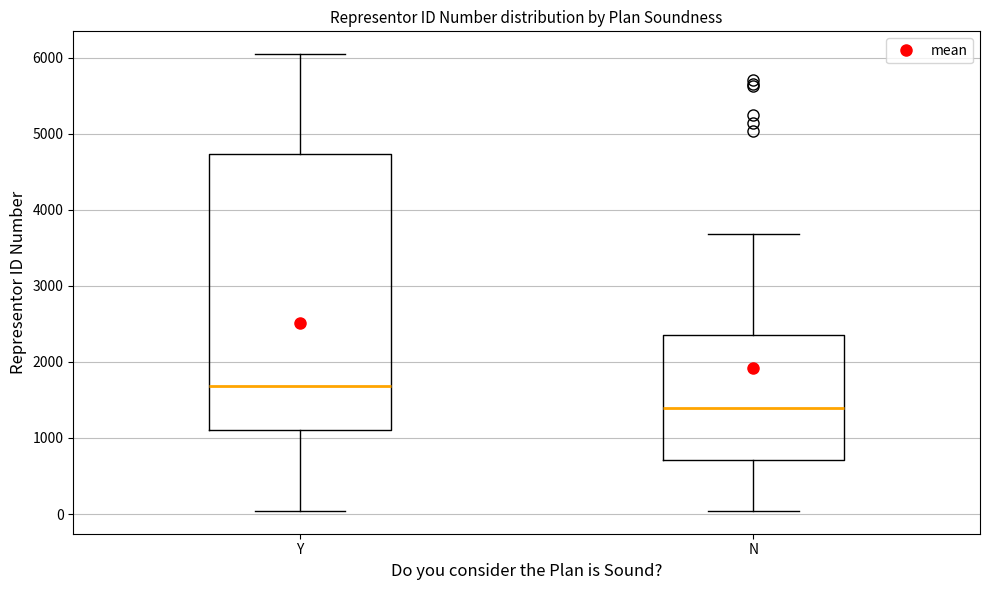

Where does the median line of the box for Y sit on the y-axis? The values are not printed on the chart, so give them approximately, as read against the axis.

1700